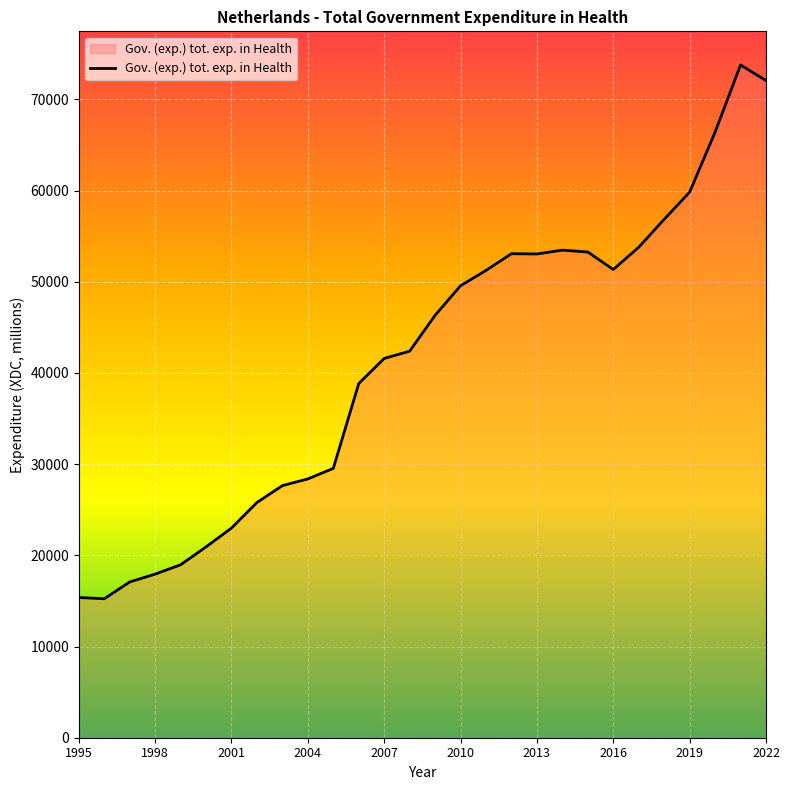

What is the minimum value shown in the chart?

15239